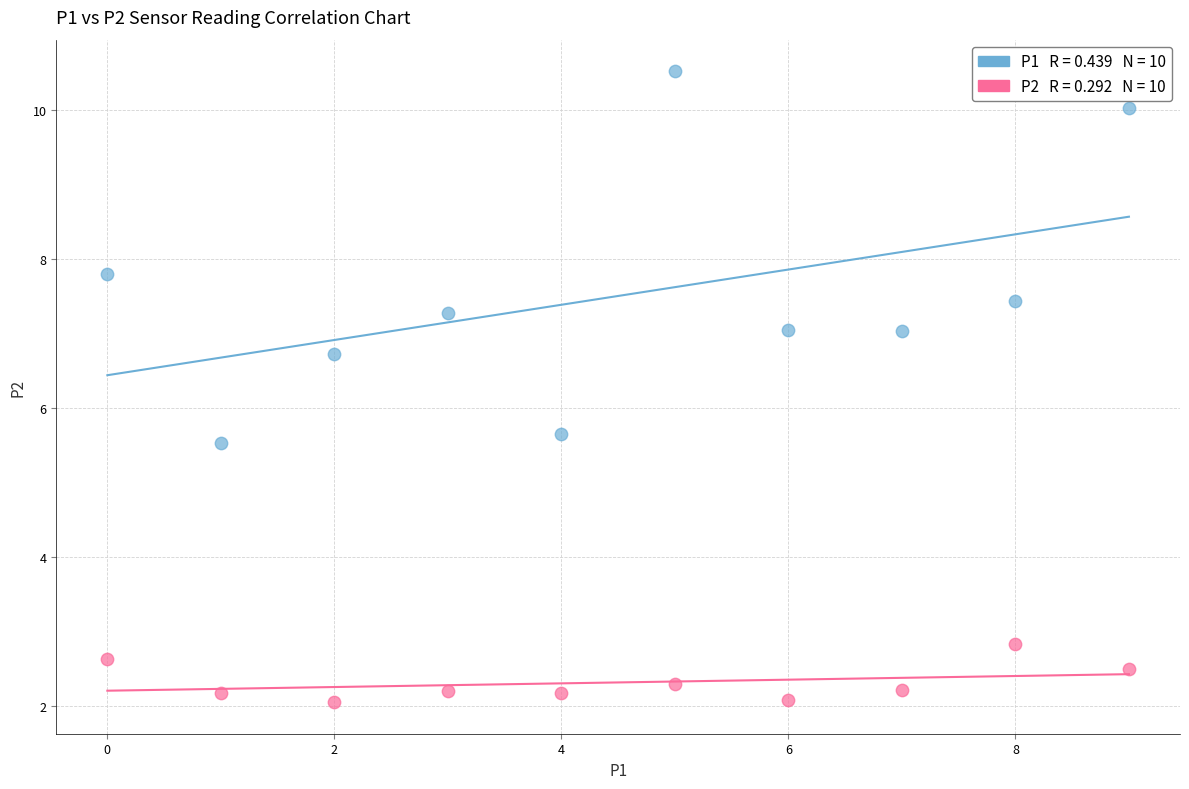

Across all data points, what is the range of Y values (max minus min)?

8.5